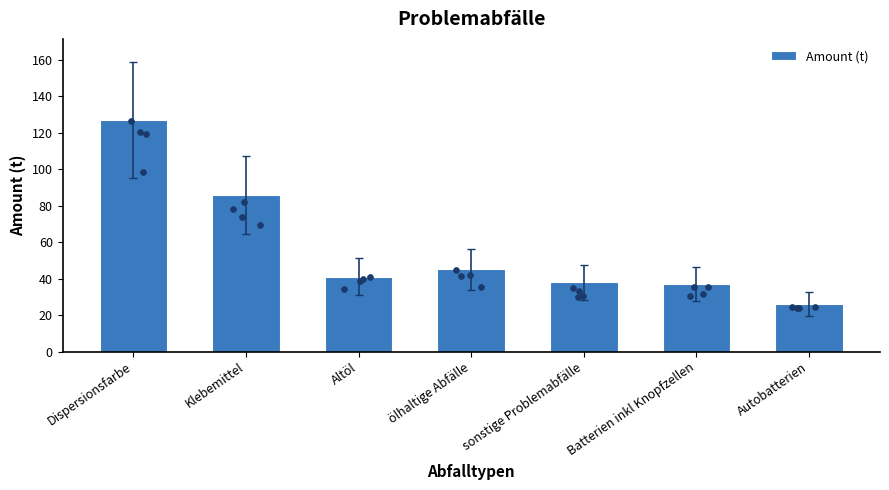

What is the ratio of the value at Dispersionsfarbe to the value at Klebemittel?

1.5